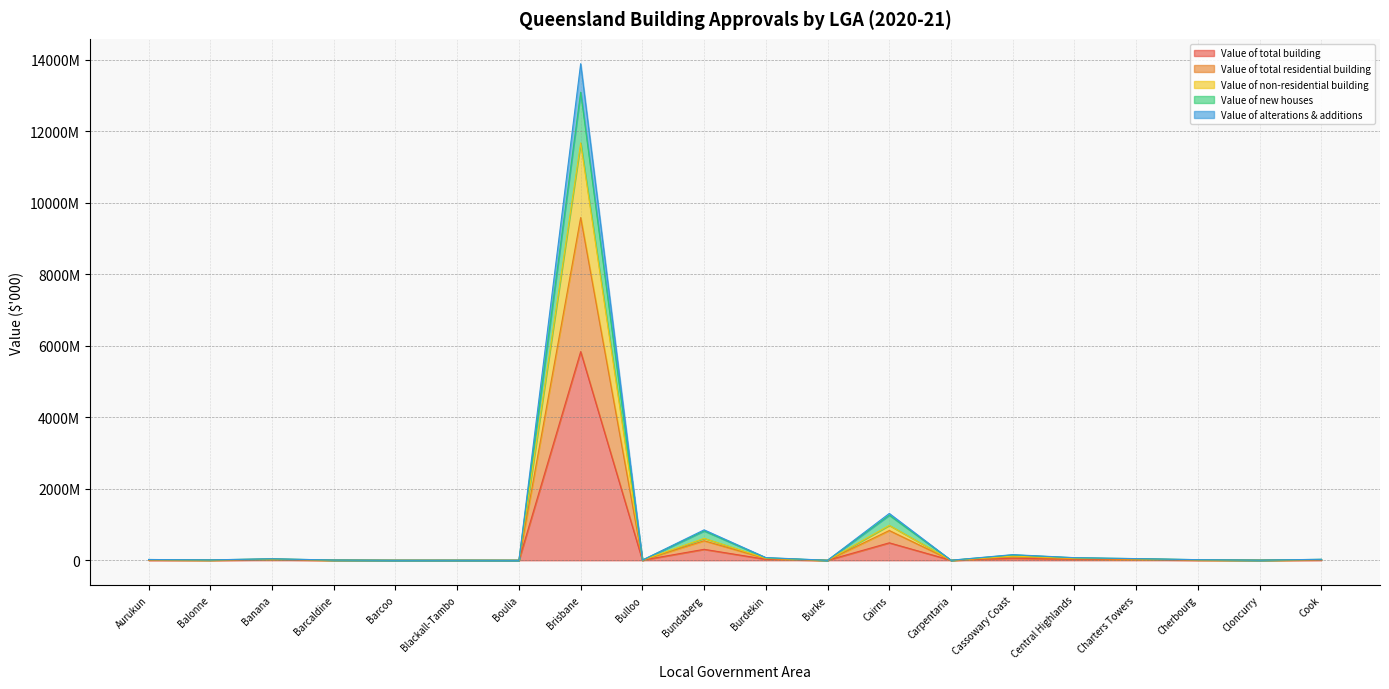

Which label corresponds to the largest value in the chart?

Brisbane